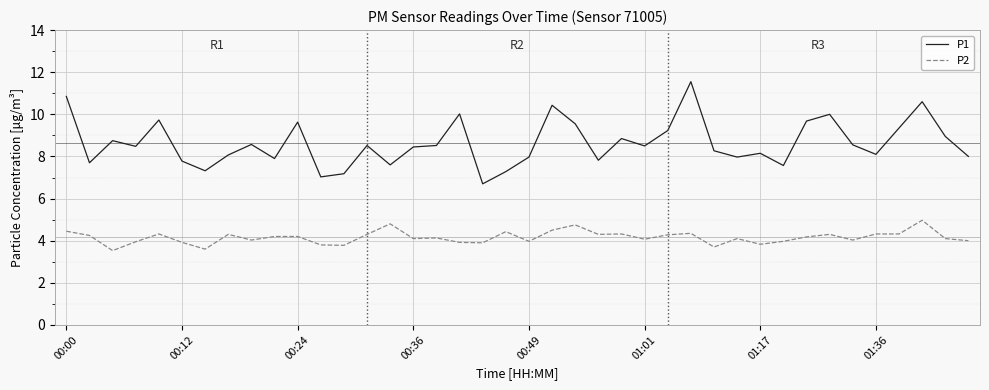

What is the greatest value displayed?

11.6